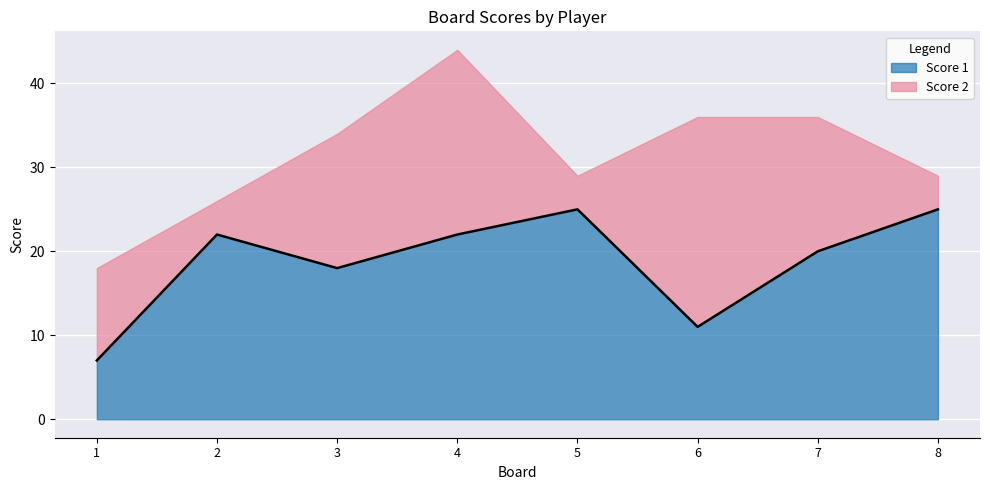

List the labels in order of value, smallest first.

1, 6, 3, 7, 2, 4, 5, 8